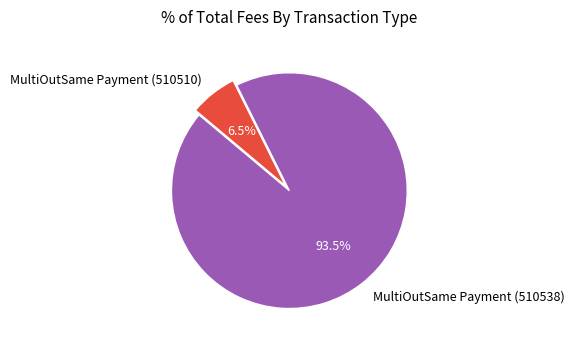

Is the sum of MultiOutSame Payment (510510) and MultiOutSame Payment (510538) greater than half?

Yes